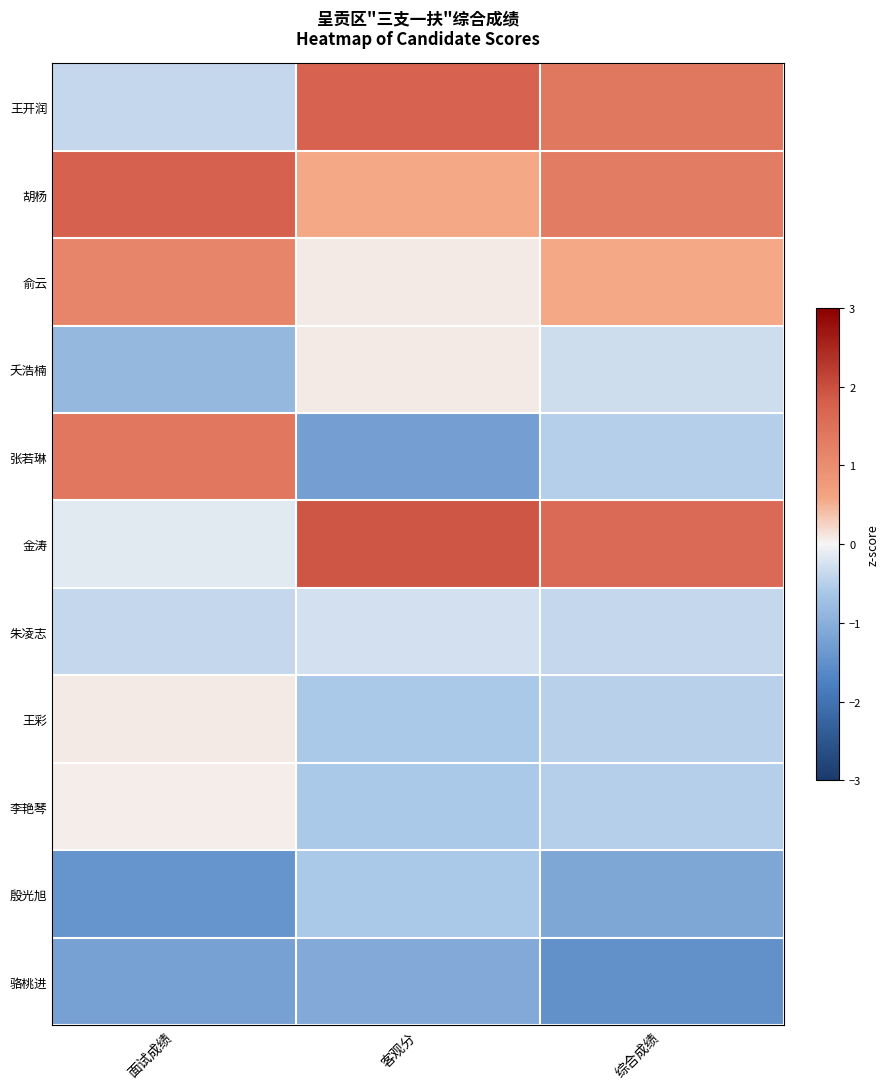

The value of 王开润 at 综合成绩 is 2.1. True or false?

False